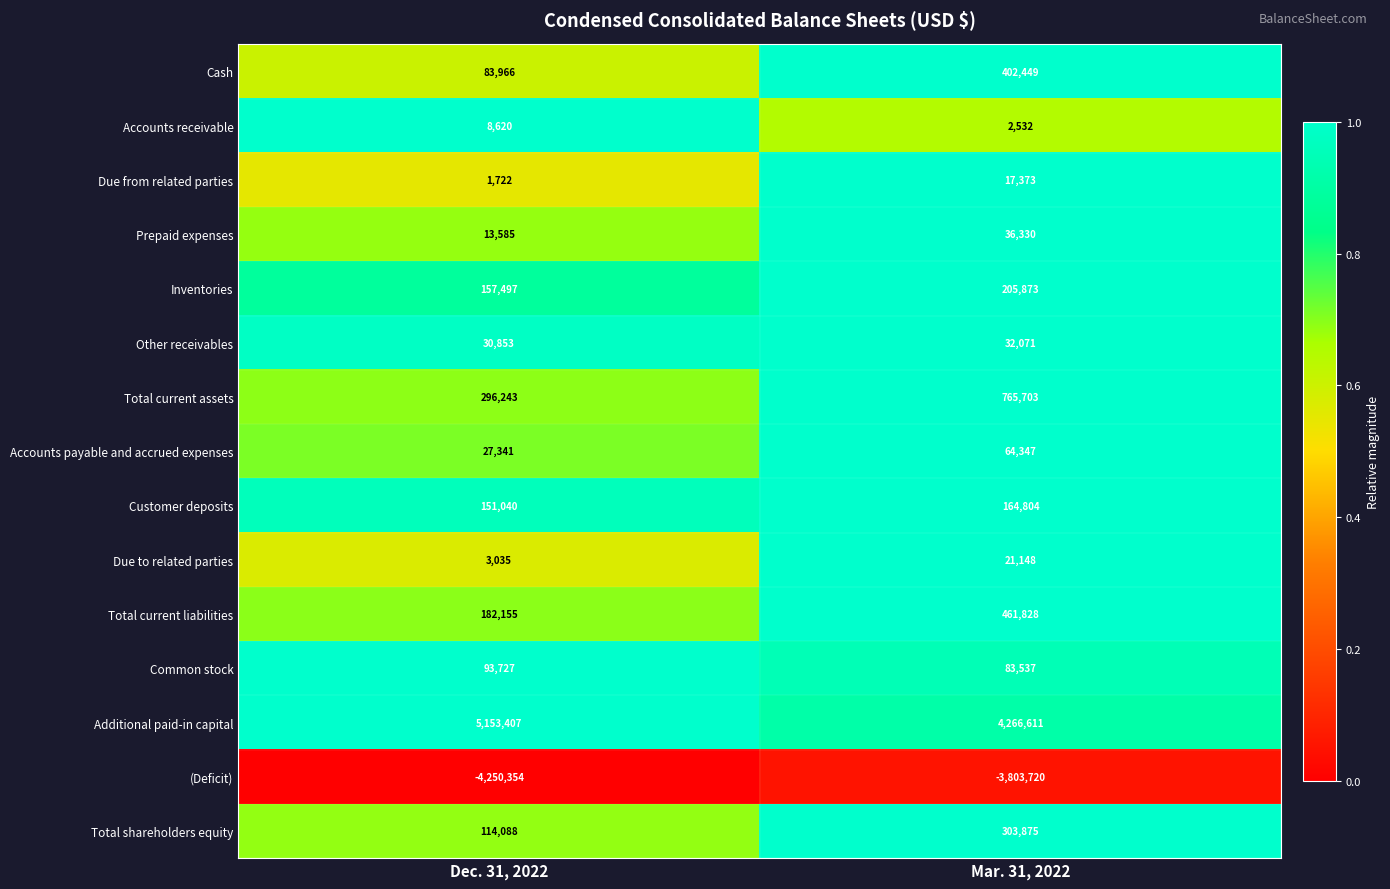

What is the difference between the Additional paid-in capital values at Dec. 31, 2022 and Mar. 31, 2022?

886796